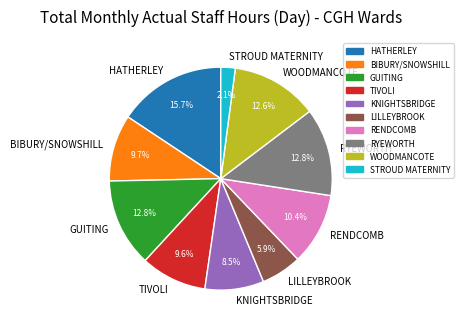

To the nearest percent, what is the difference between the BIBURY/SNOWSHILL and RENDCOMB slice percentages?

1%